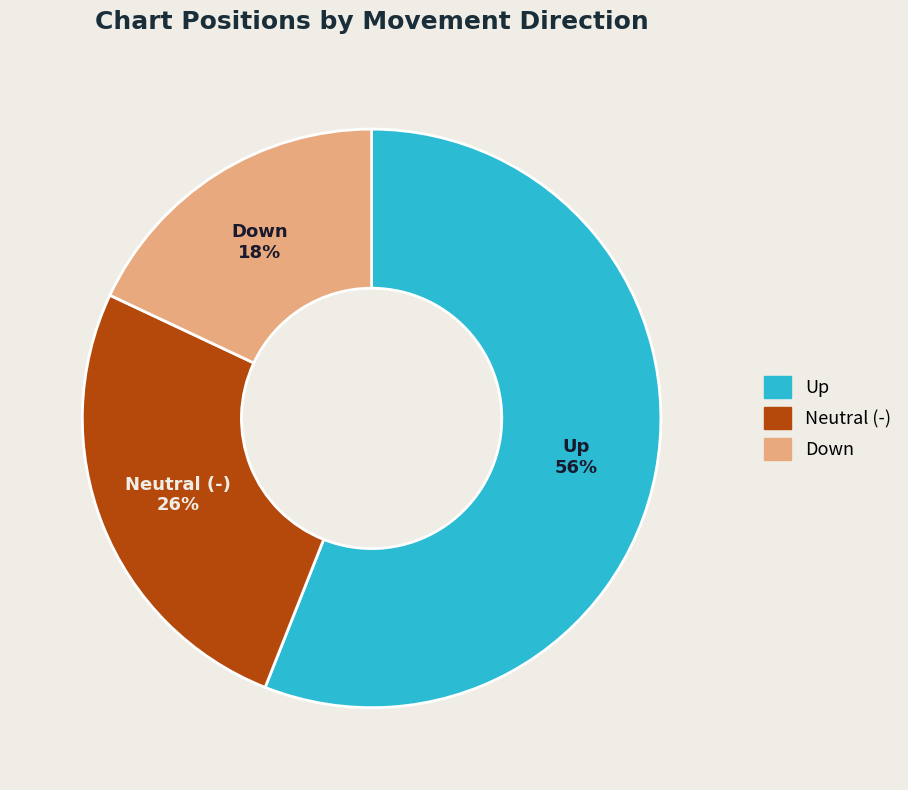

The Neutral (-) slice represents 26% of the pie. True or false?

True